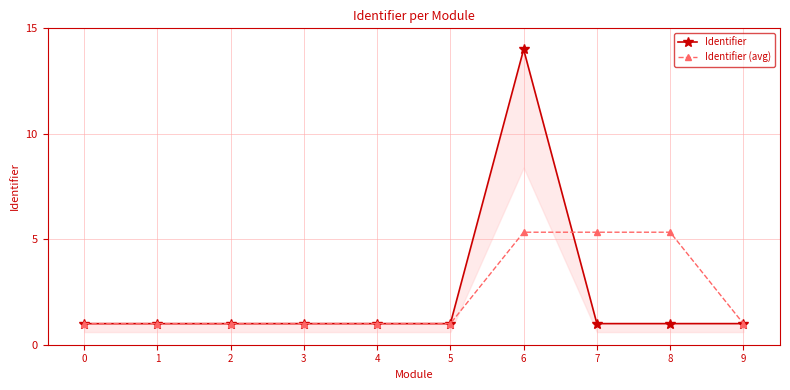

Is the value of Identifier (avg) at 5 greater than the value of Identifier at 7?

No